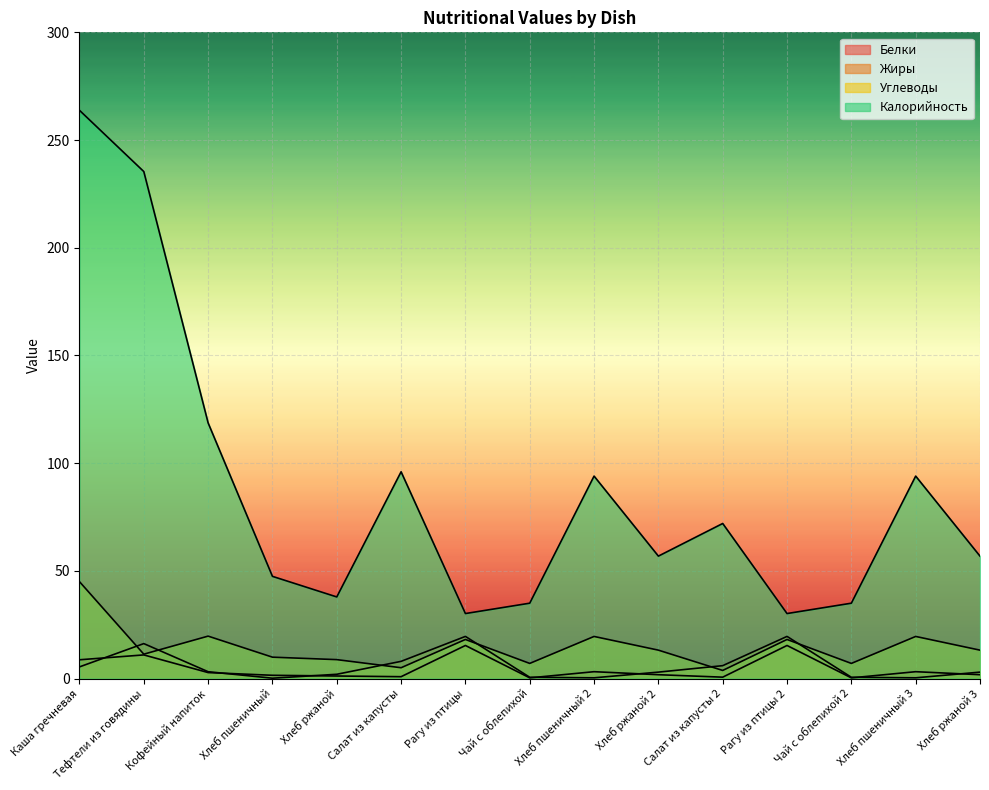

Between Салат из капусты 2 and Хлеб ржаной 3, which is larger?

Хлеб ржаной 3